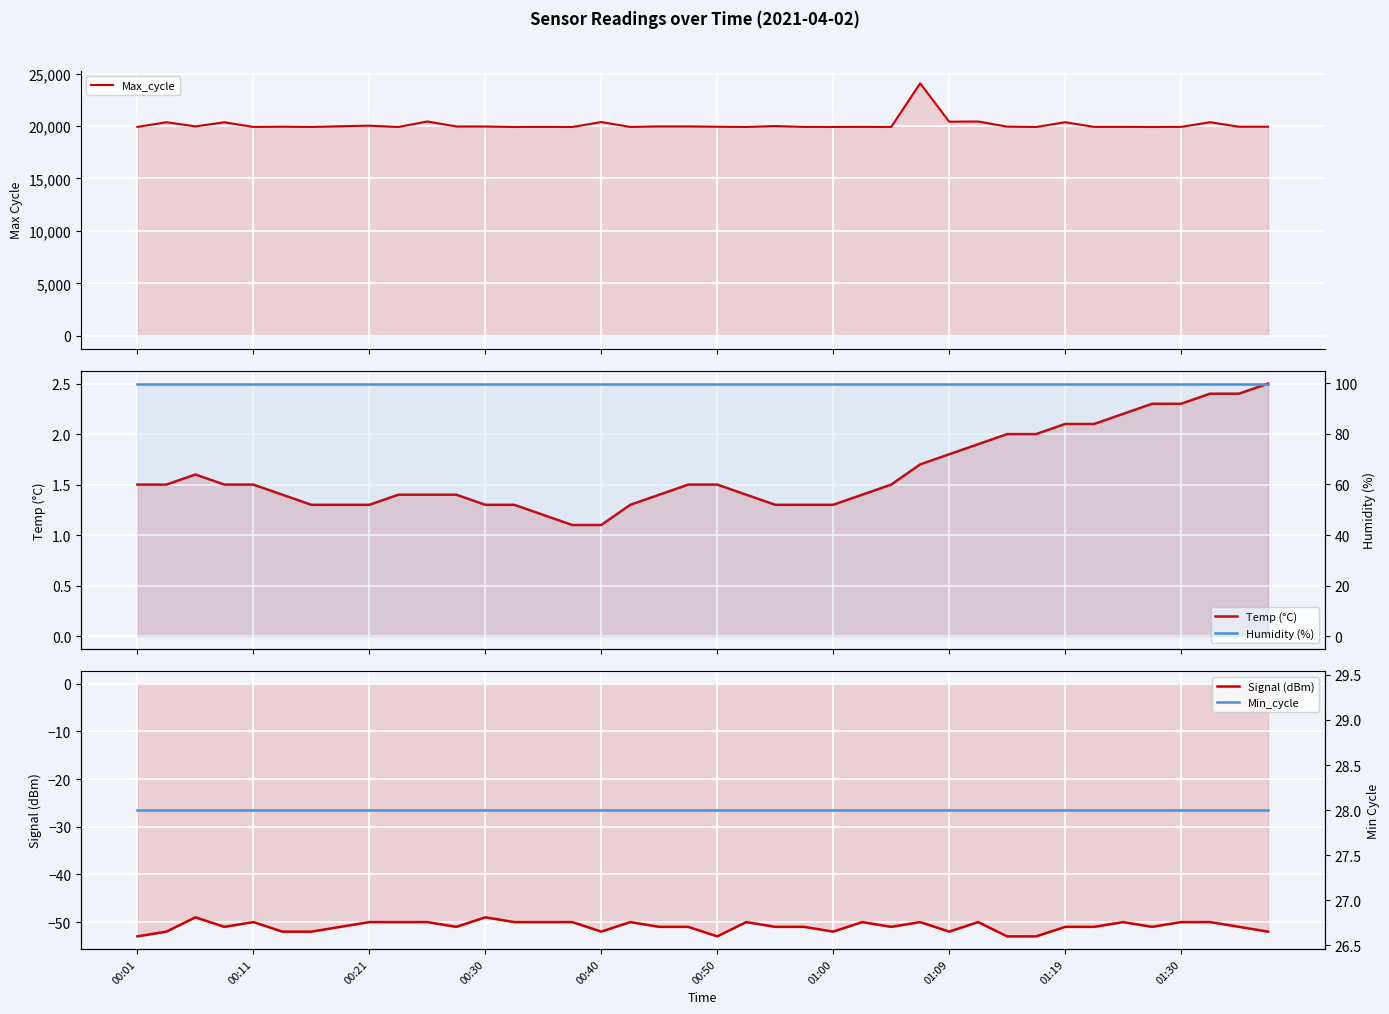

Is it true that Max_cycle equals 27984.0 at 00:11?

False